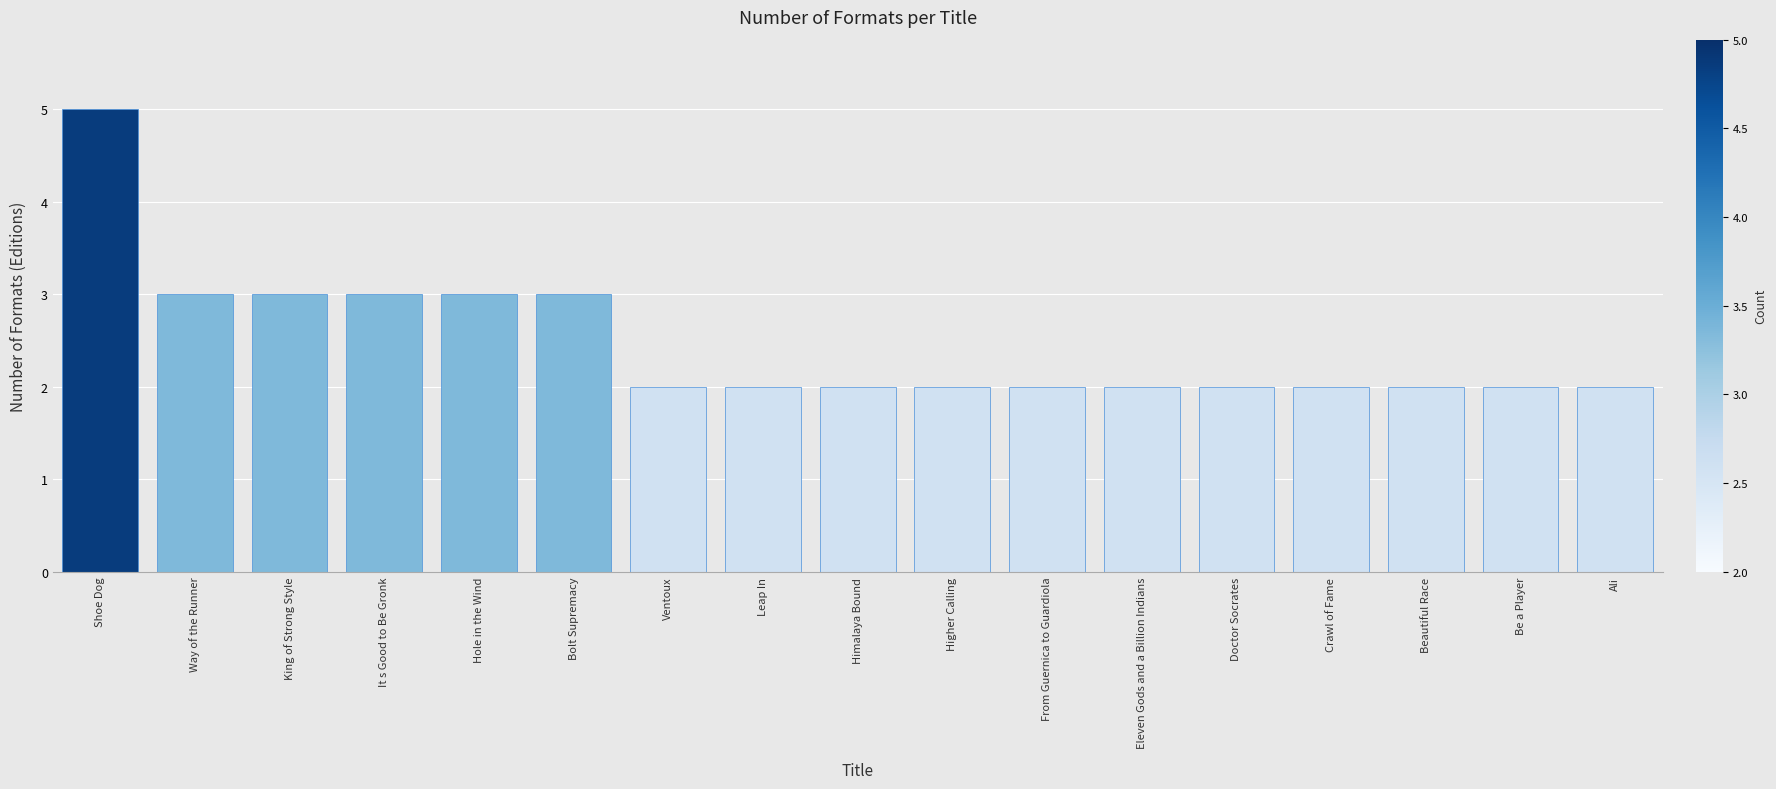

What is the difference between the second highest and second lowest values?

1